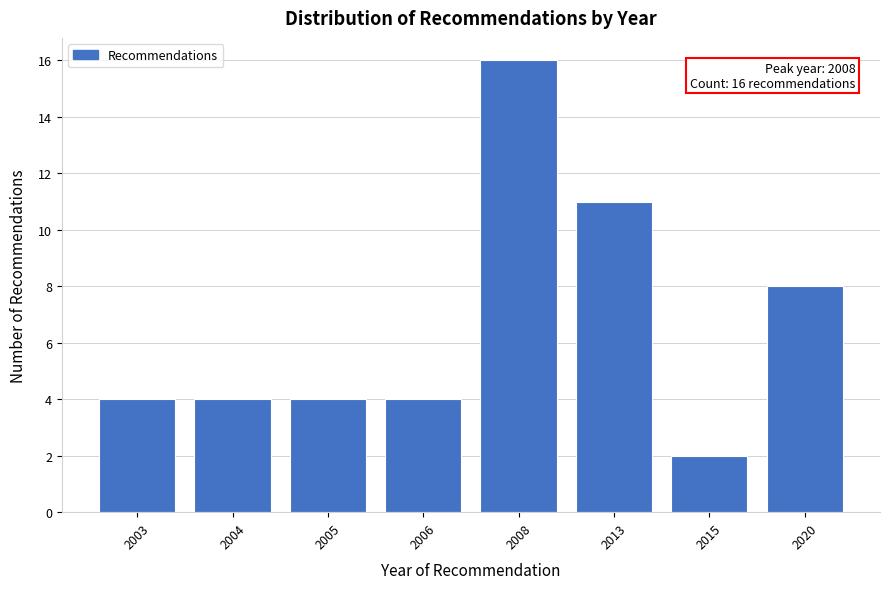

Reading left to right, transcribe all the data shown in this chart.

2003=4	2004=4	2005=4	2006=4	2008=16	2013=11	2015=2	2020=8